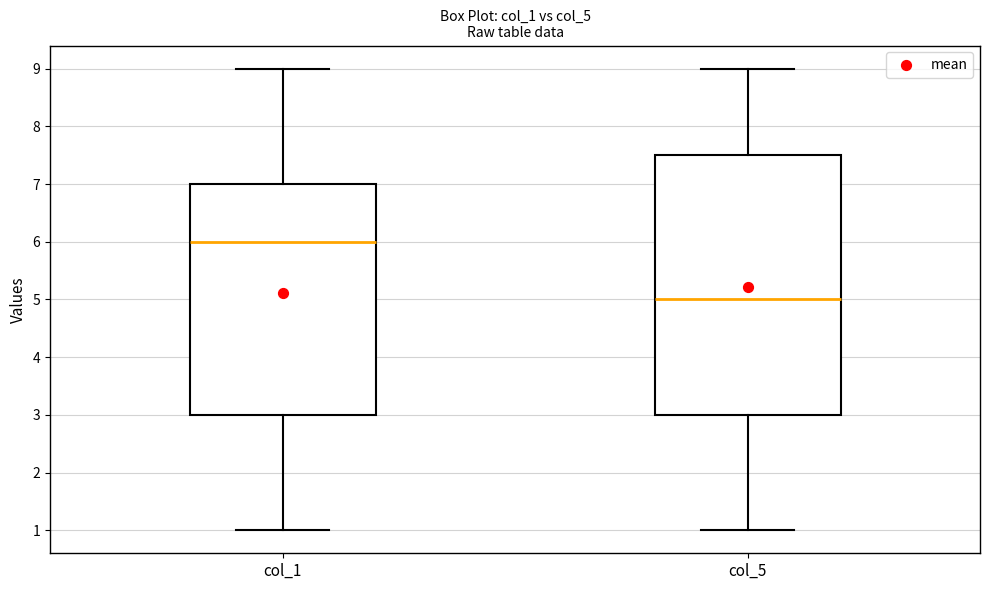

Which box's median line is the highest?

col_1